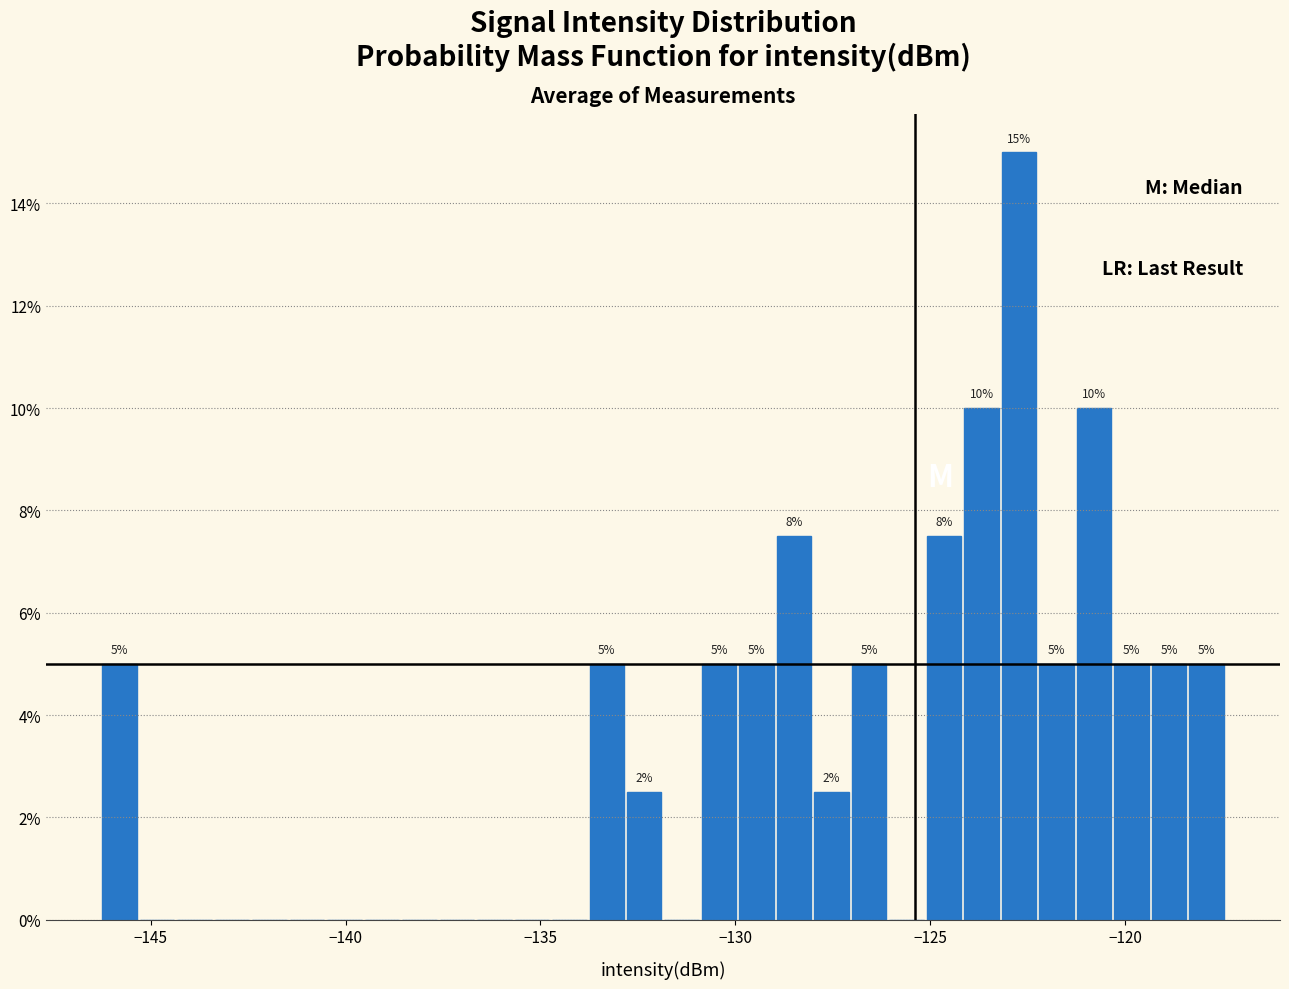

Around what value on the x-axis is the tallest bar? Give the approximate position of its centre, as read against the axis.

-122.5